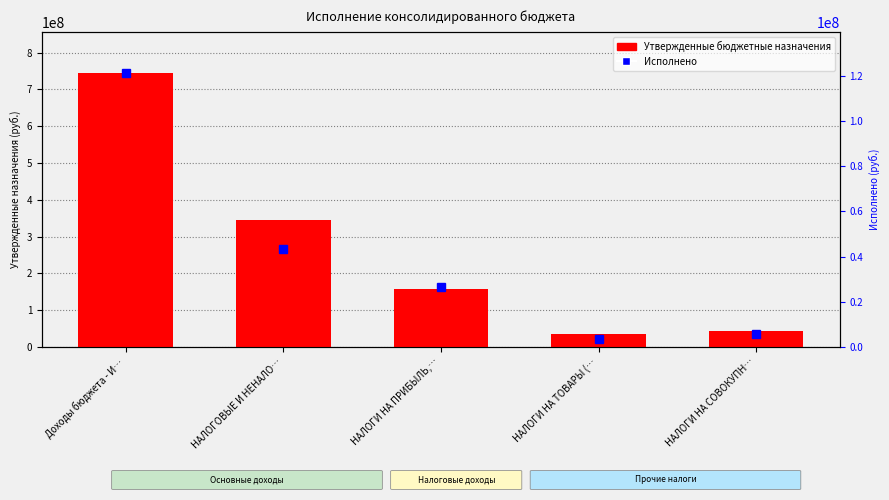

What is the difference between the maximum and minimum values in the Утвержденные бюджетные назначения series?

710539907.0